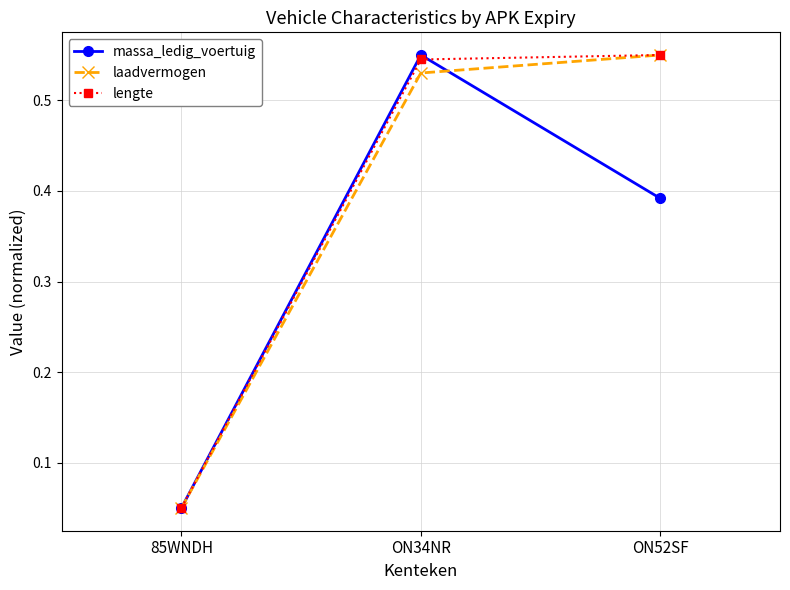

What is the sum of all laadvermogen values?

1.1